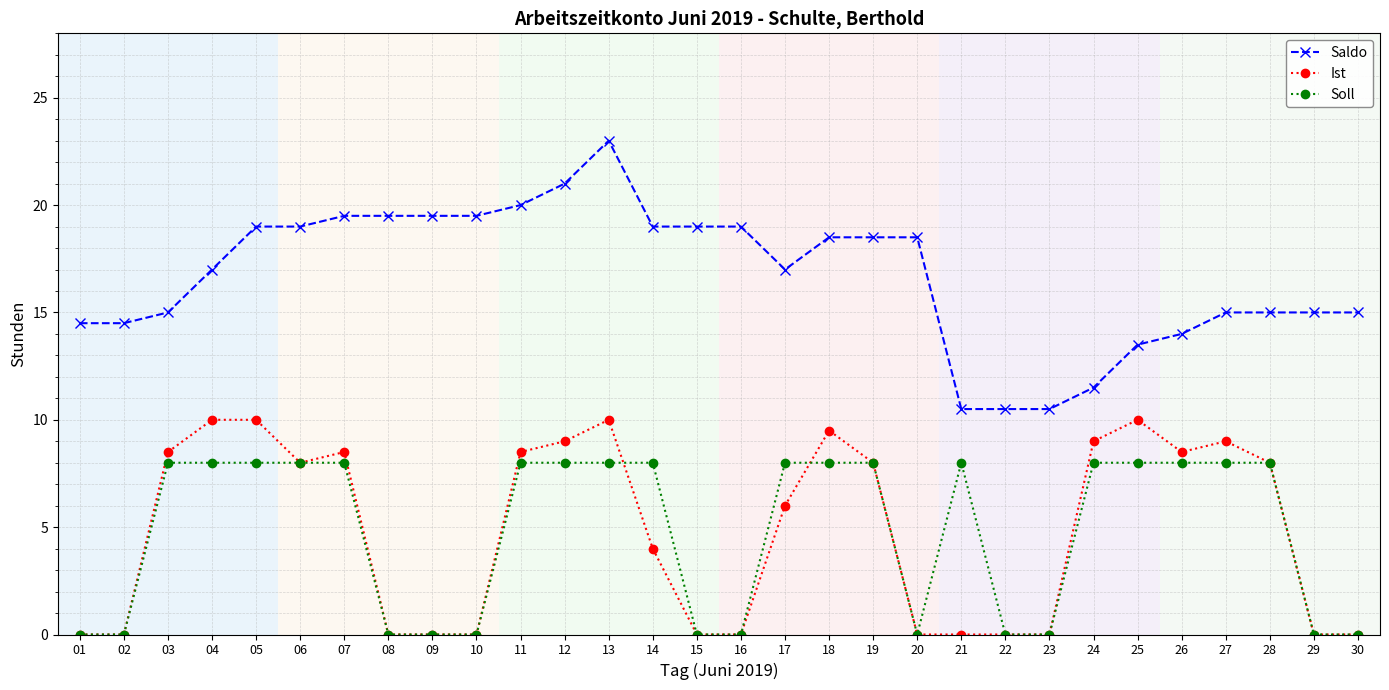

How many lines are shown in the chart?

3